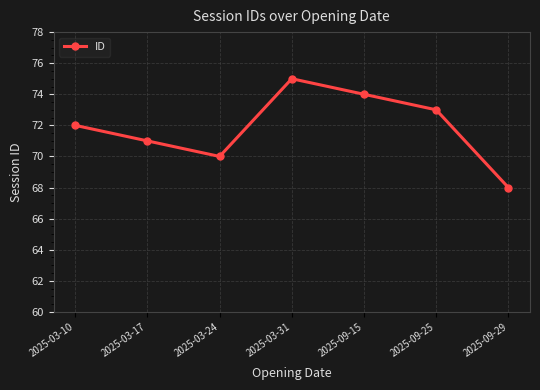

What position from the right is 2025-03-31?

4